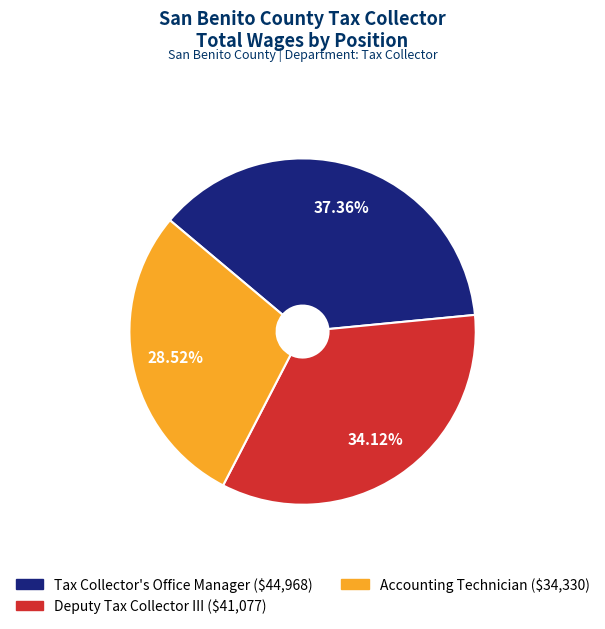

Which category has the smallest portion of the pie?

Accounting Technician